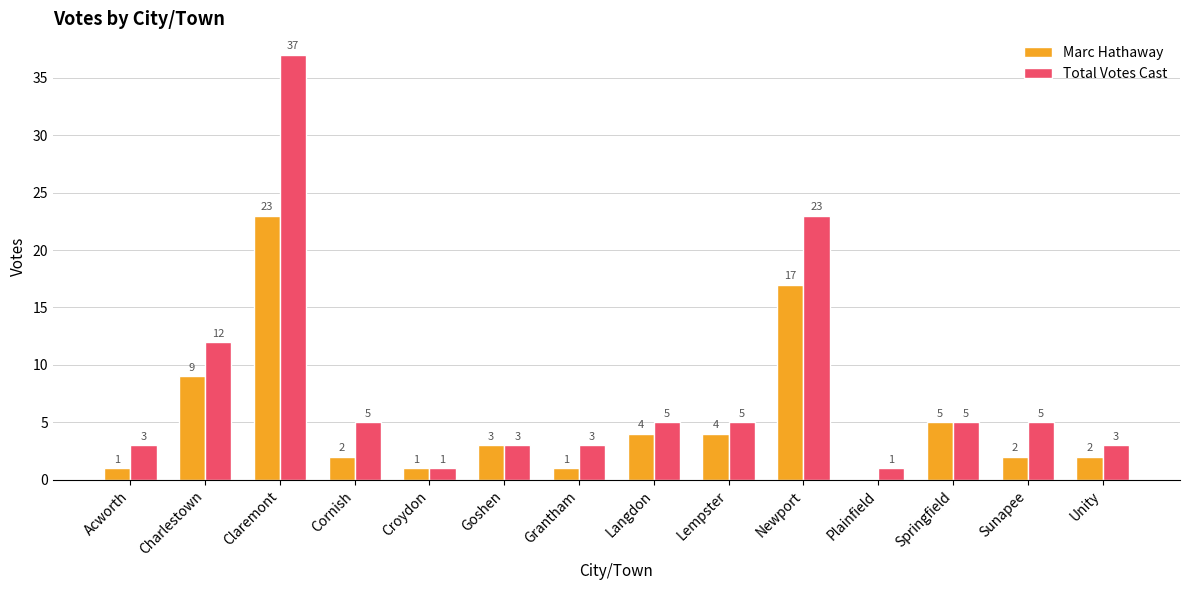

Does the chart contain stacked bars?

No